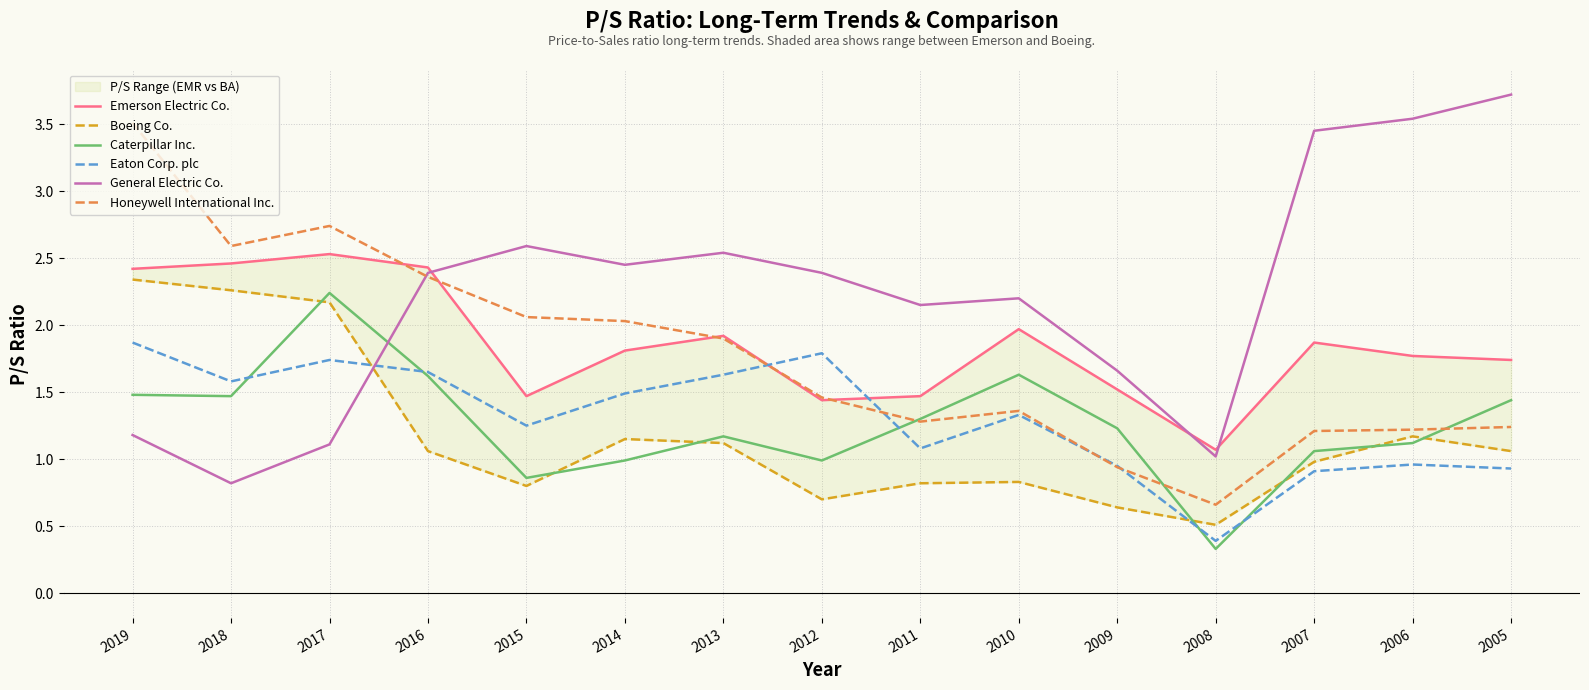

Does the chart display data point markers on the line(s)?

No